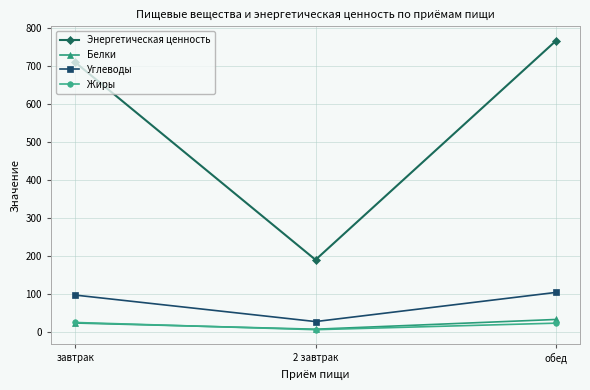

What is the difference between the highest and lowest values at завтрак?

687.3